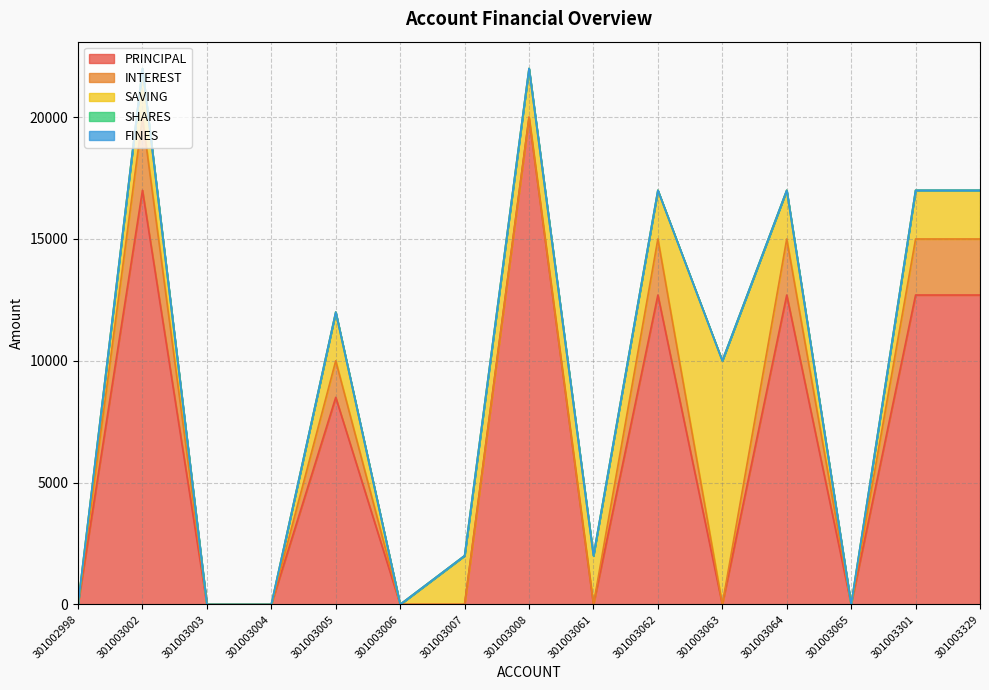

Reading left to right, what are all the values shown in this chart?

PRINCIPAL: 0	17000	0	0	8500	0	0	20000	0	12700	0	12700	0	12700	12700
INTEREST: 0	3000	0	0	1500	0	0	0	0	2300	0	2300	0	2300	2300
SAVING: 0	2000	0	0	2000	0	2000	2000	2000	2000	10000	2000	0	2000	2000
SHARES: 0	0	0	0	0	0	0	0	0	0	0	0	0	0	0
FINES: 0	0	0	0	0	0	0	0	0	0	0	0	0	0	0